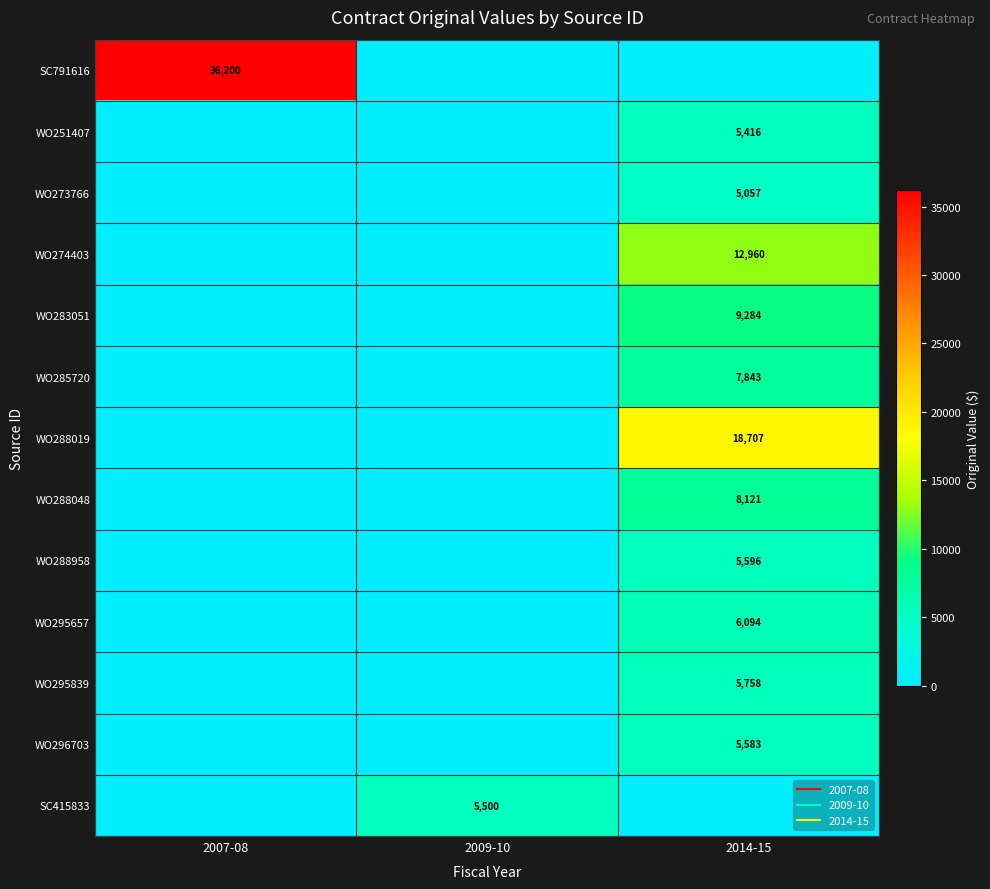

Which category has the highest value across all series?

2007-08